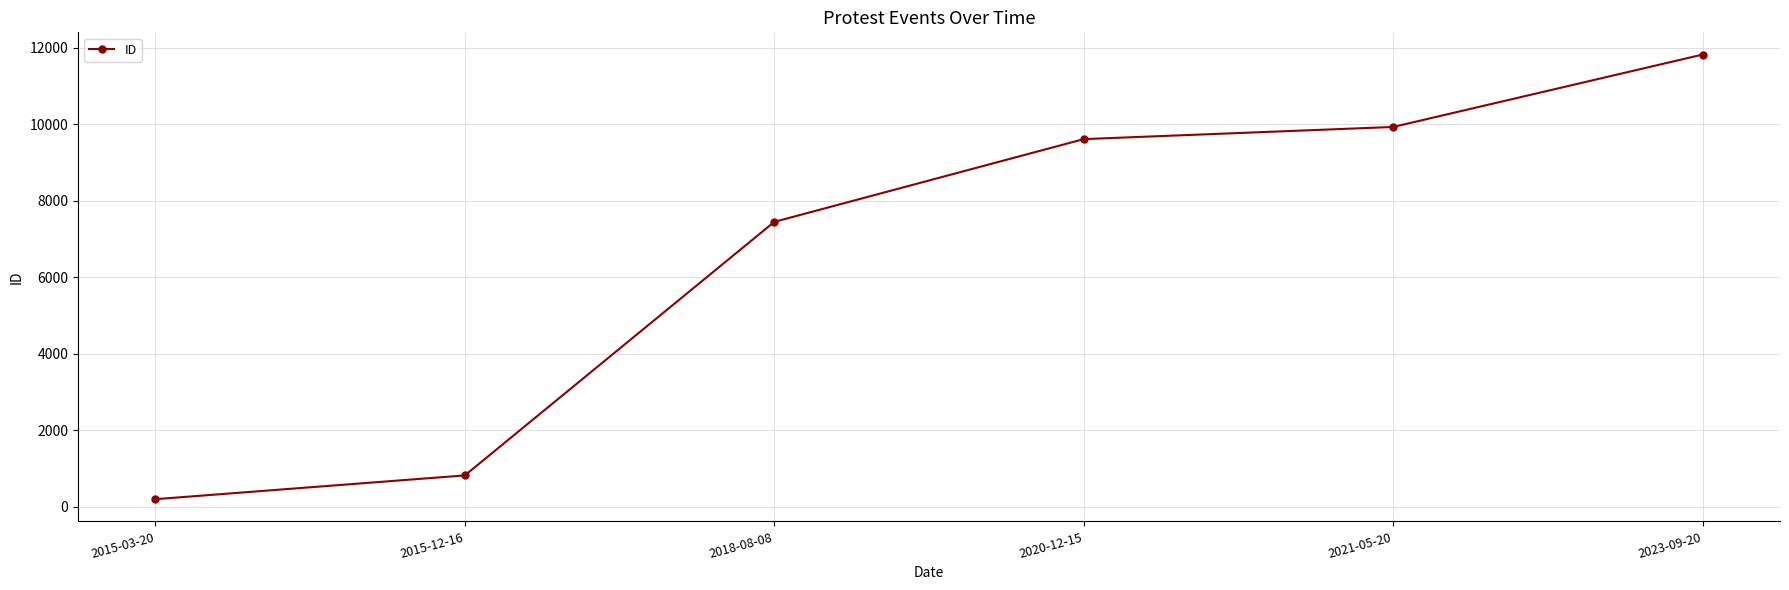

Reading left to right, transcribe all the data shown in this chart.

2015-03-20=192	2015-12-16=814	2018-08-08=7447	2020-12-15=9612	2021-05-20=9930	2023-09-20=11824